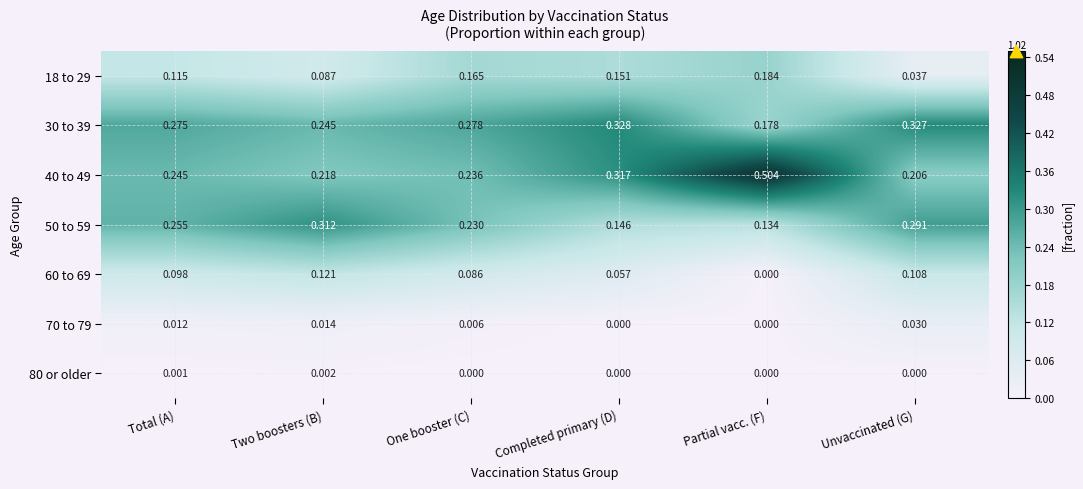

At which label is 30 to 39 closest to 0?

Partial vacc. (F)